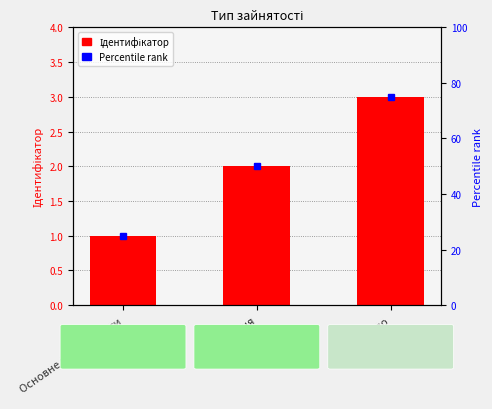

True or false: the data shows 2 at Суміщення.

True